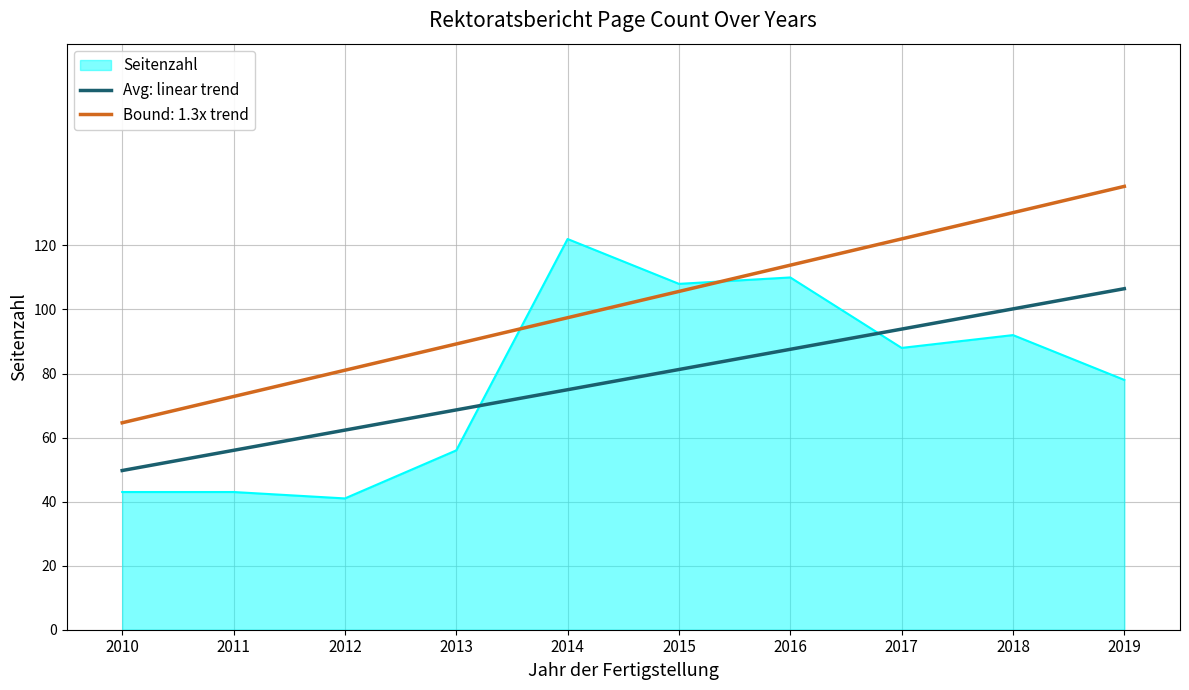

How many series are shown in this chart?

3